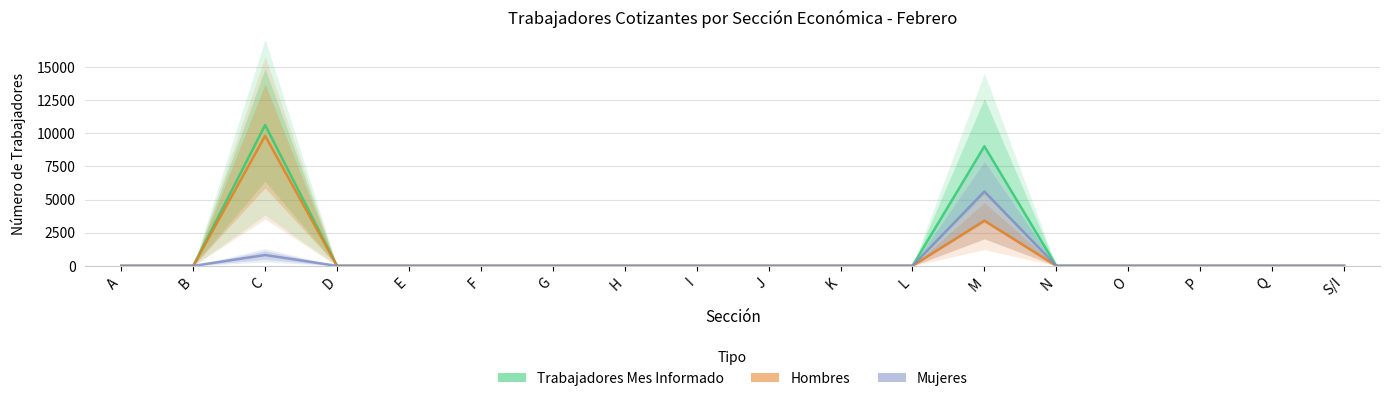

True or false: Hombres and Trabajadores Mes Informado cross at least once.

False